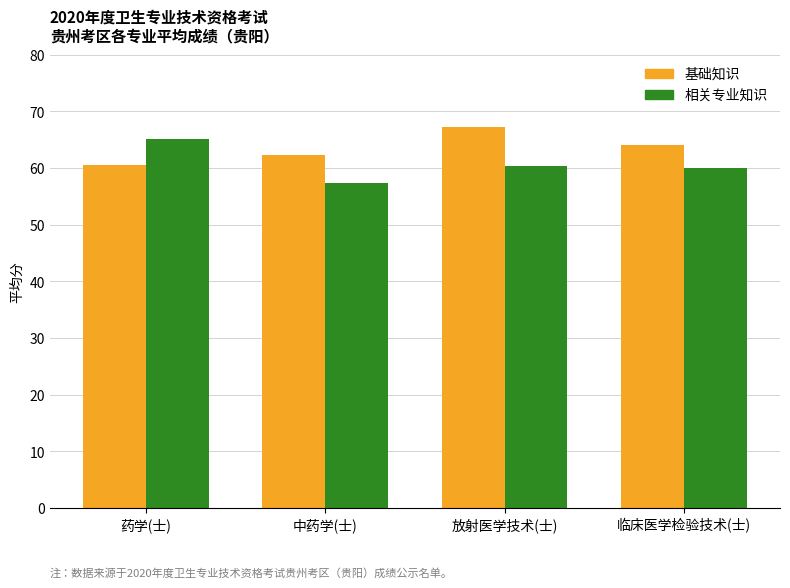

What is the lowest value of the 相关专业知识 series?

57.3